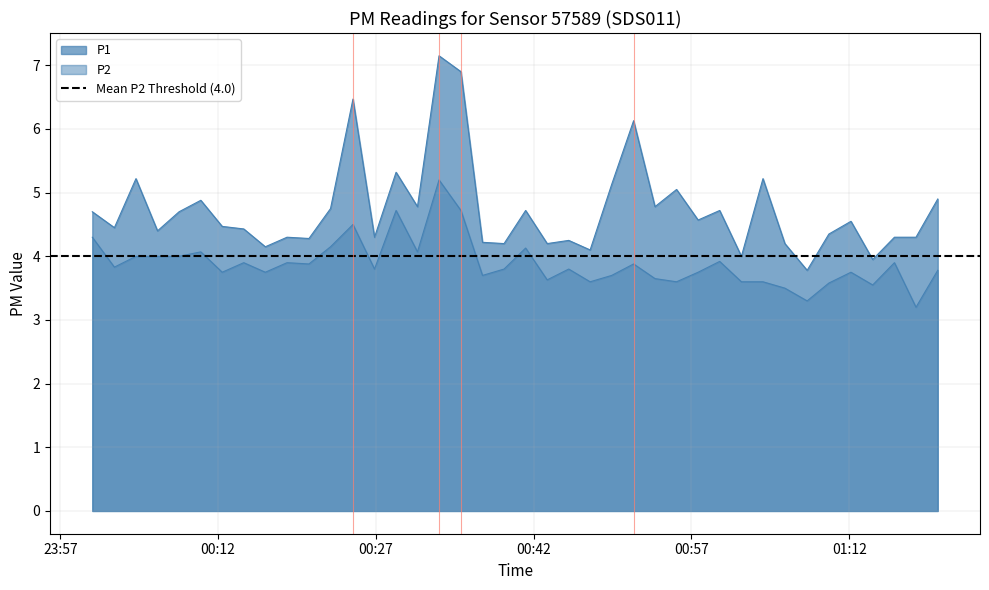

Which series has the largest total across all categories?

P1